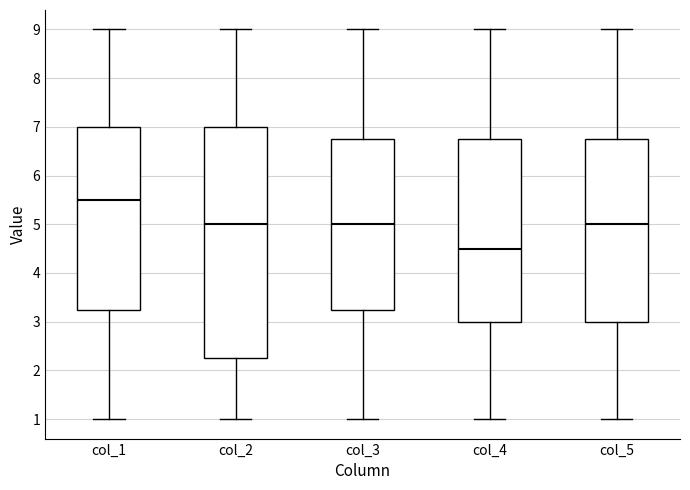

Reading left to right, read every box against the y-axis: the position of its median line, the range the box covers, and the ends of its whiskers. The values are not printed on the chart, so give them approximately, as read against the axis.

col_1: median 5.5, box 3.3 to 7.0, whiskers 1.0 to 9.0
col_2: median 5.0, box 2.3 to 7.0, whiskers 1.0 to 9.0
col_3: median 5.0, box 3.3 to 6.8, whiskers 1.0 to 9.0
col_4: median 4.5, box 3.0 to 6.8, whiskers 1.0 to 9.0
col_5: median 5.0, box 3.0 to 6.8, whiskers 1.0 to 9.0